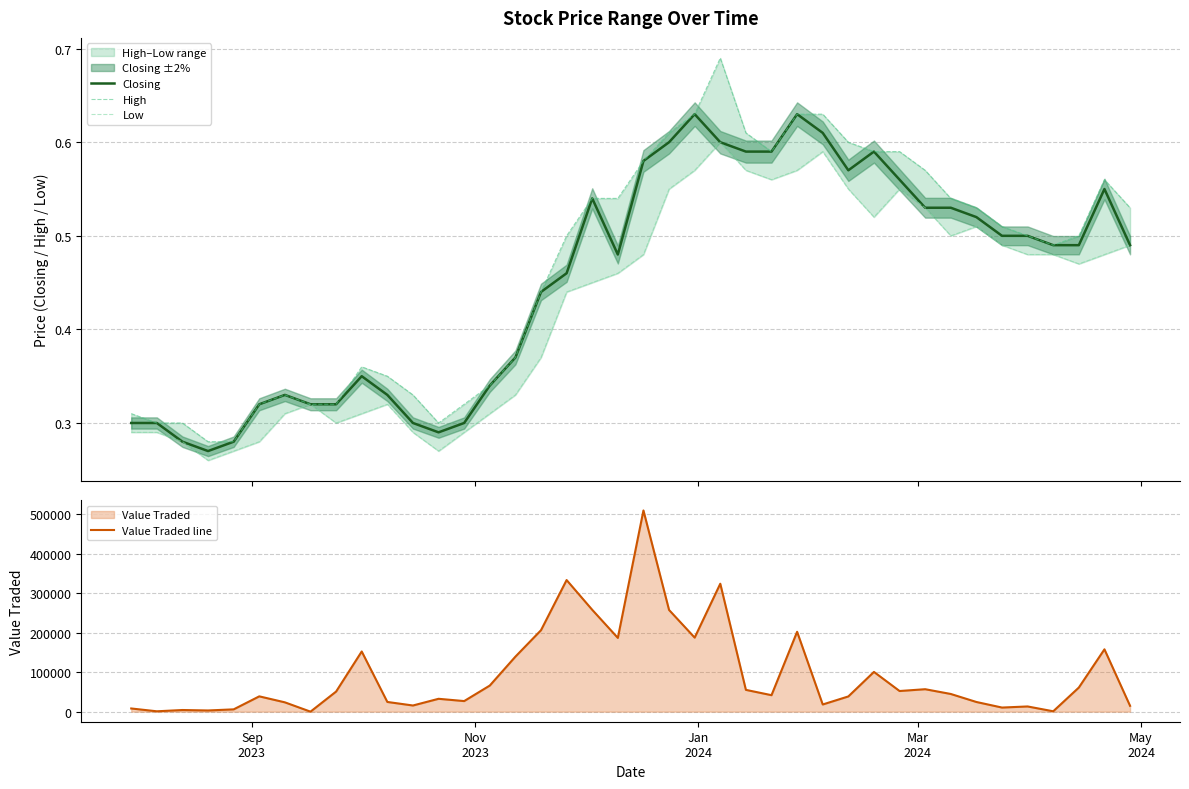

How many series are shown in this chart?

4